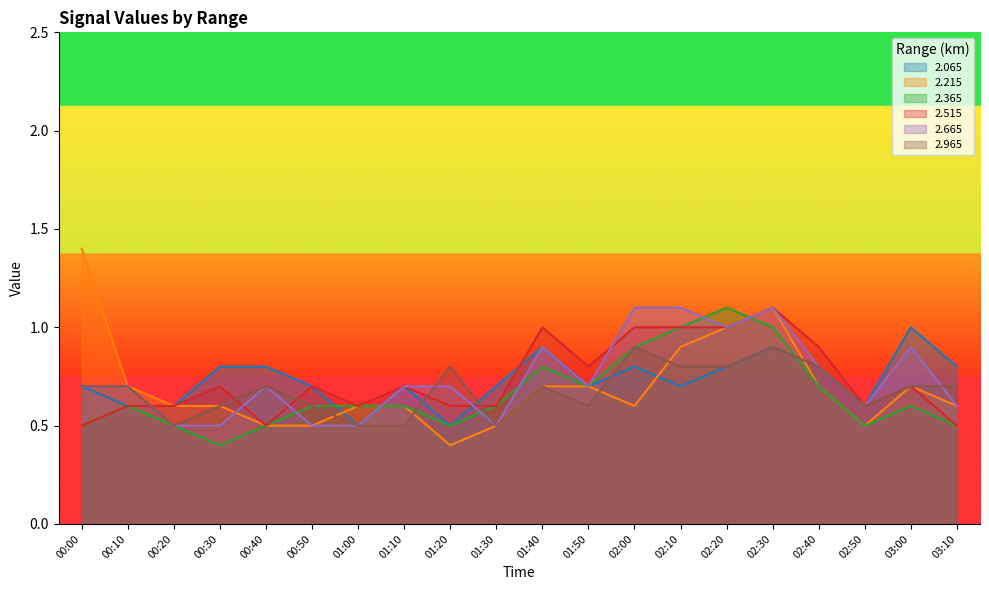

Where is the first local minimum for   2.215?

01:20